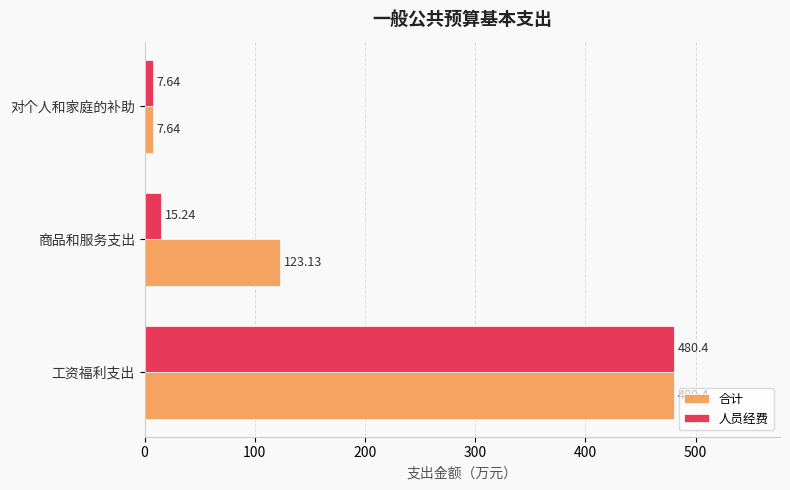

What is the average value of the 合计 series?

203.7